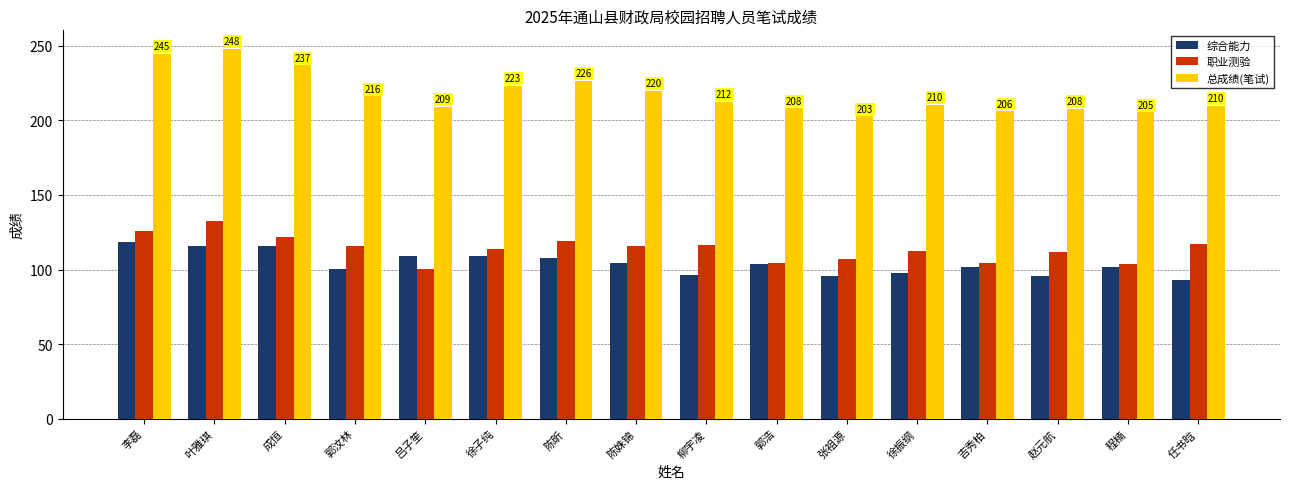

Which series has the largest range (max minus min)?

总成绩(笔试)